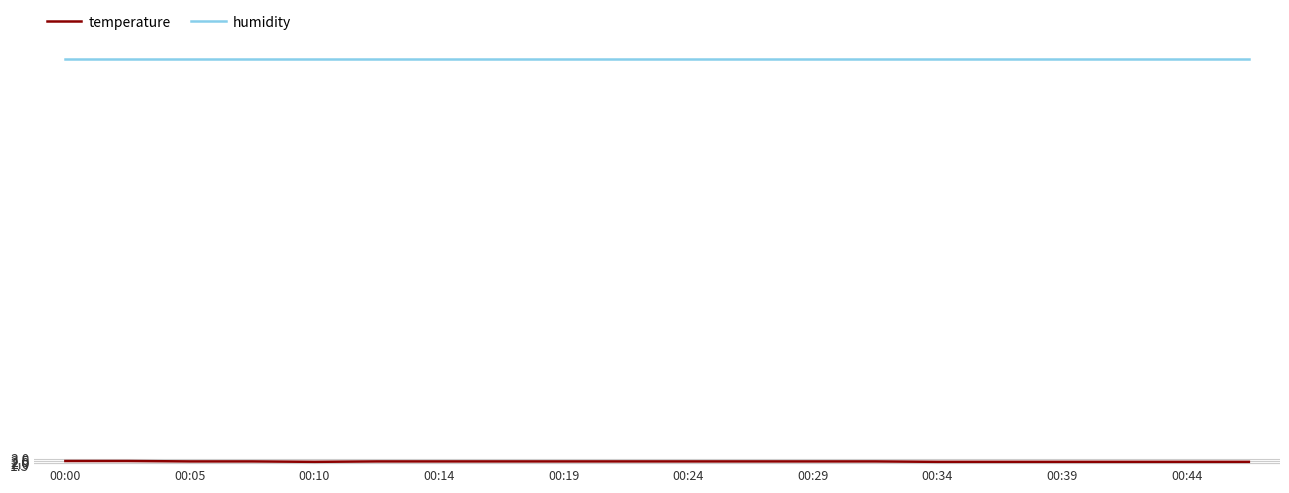

What is the lowest value of the temperature series?

2.3